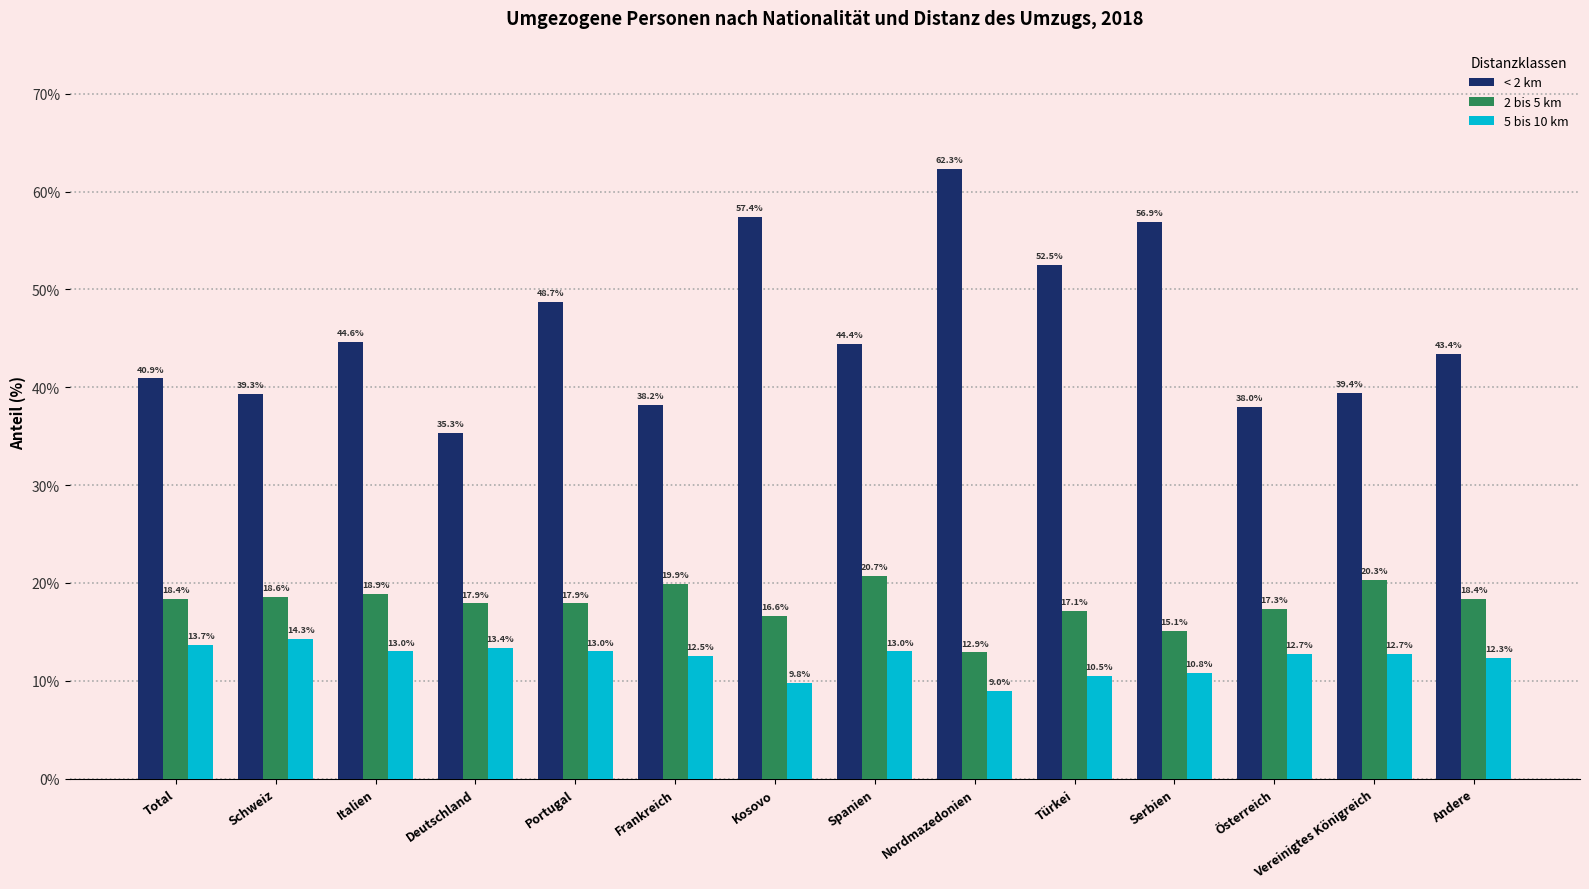

Does the chart contain stacked bars?

No